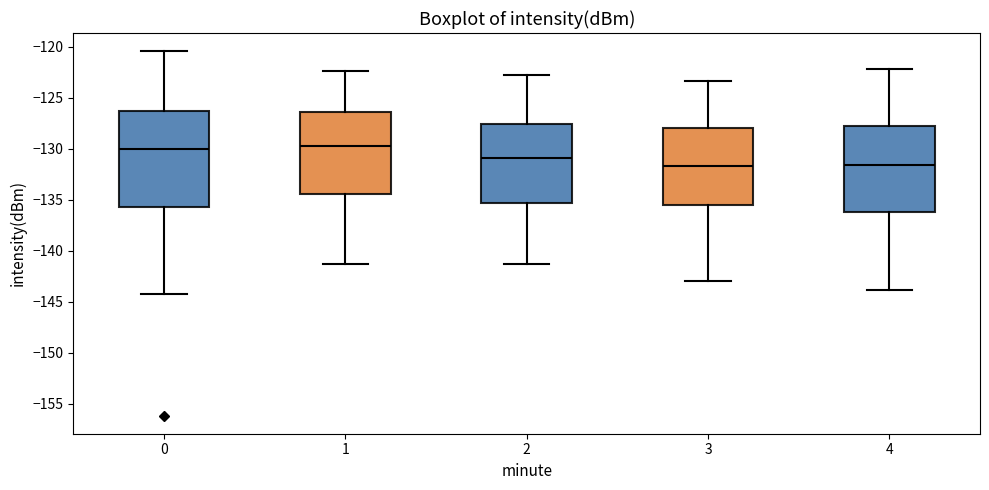

Reading left to right, read every box against the y-axis: the position of its median line, the range the box covers, and the ends of its whiskers. The values are not printed on the chart, so give them approximately, as read against the axis.

0: median -130.0, box -135.5 to -126.5, whiskers -144.0 to -120.5
1: median -129.5, box -134.5 to -126.5, whiskers -141.5 to -122.5
2: median -131.0, box -135.5 to -127.5, whiskers -141.5 to -123.0
3: median -131.5, box -135.5 to -128.0, whiskers -143.0 to -123.5
4: median -131.5, box -136.0 to -127.5, whiskers -144.0 to -122.0